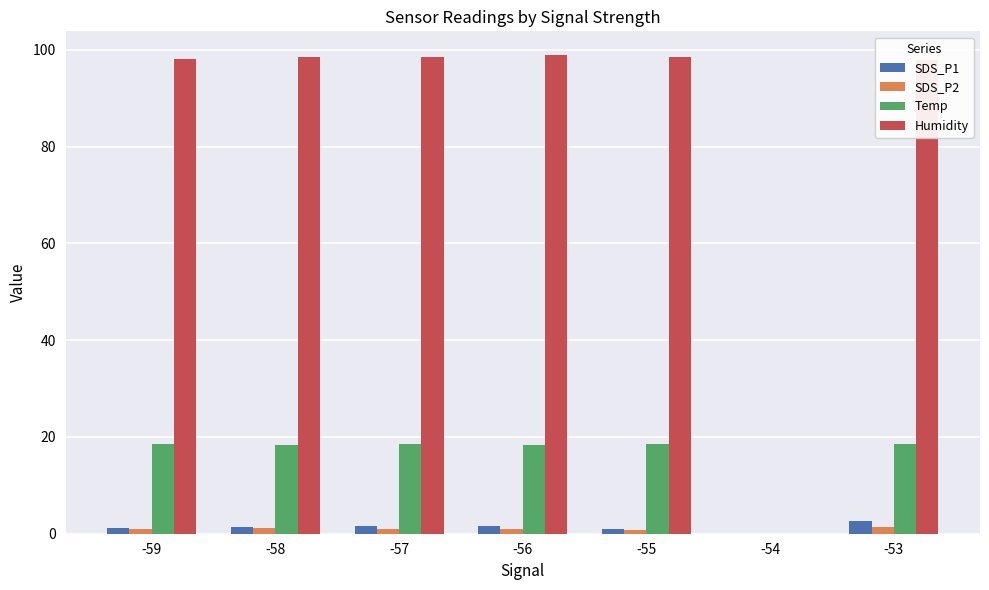

Which series has the largest range (max minus min)?

Humidity